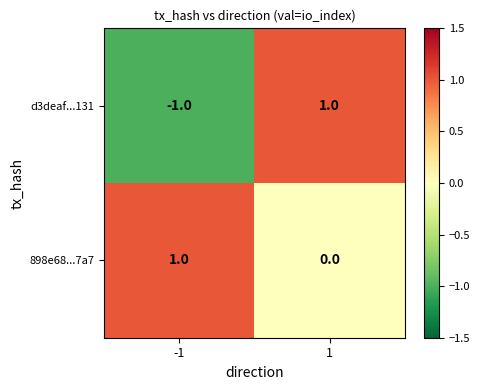

Which series has the largest total across all categories?

898e68...7a7